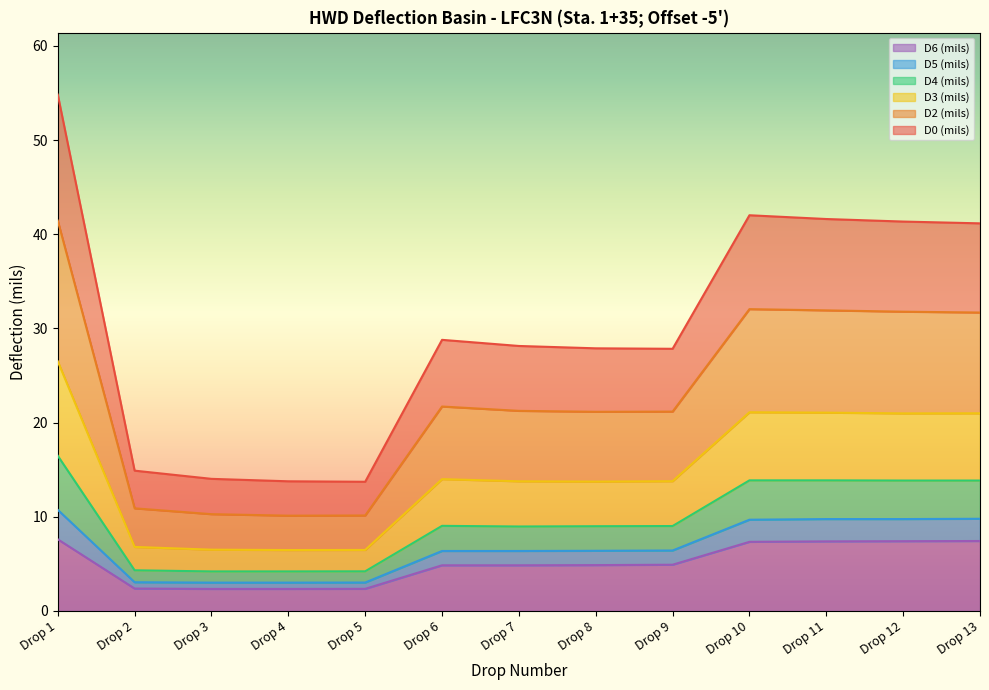

What are all the series names shown in the legend?

D6 (mils), D5 (mils), D4 (mils), D3 (mils), D2 (mils), D0 (mils)